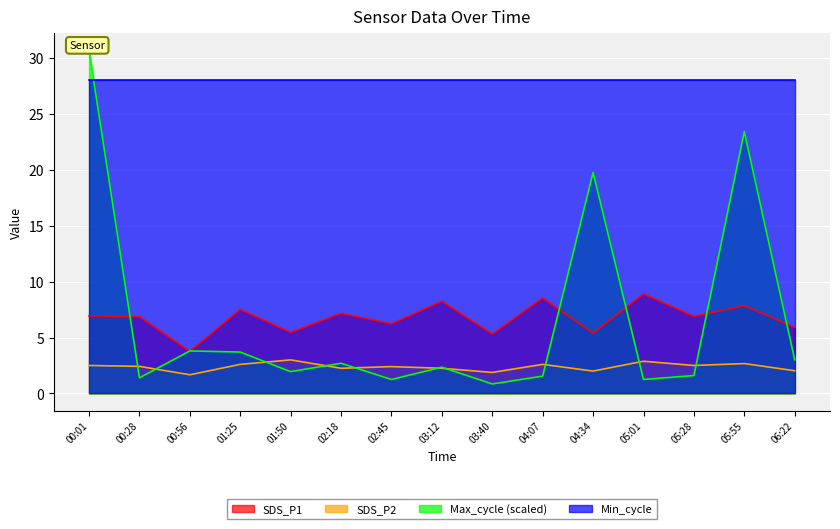

At which label does Max_cycle reach its minimum?

03:40